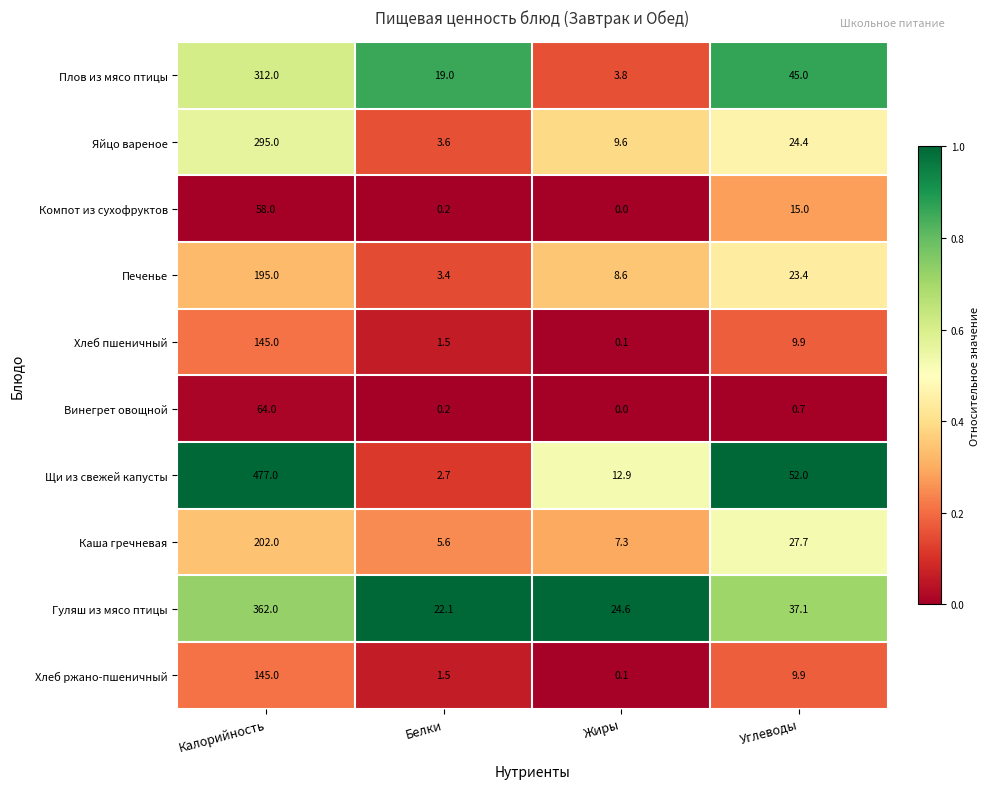

What is the difference between the highest and lowest values at Калорийность?

419.0